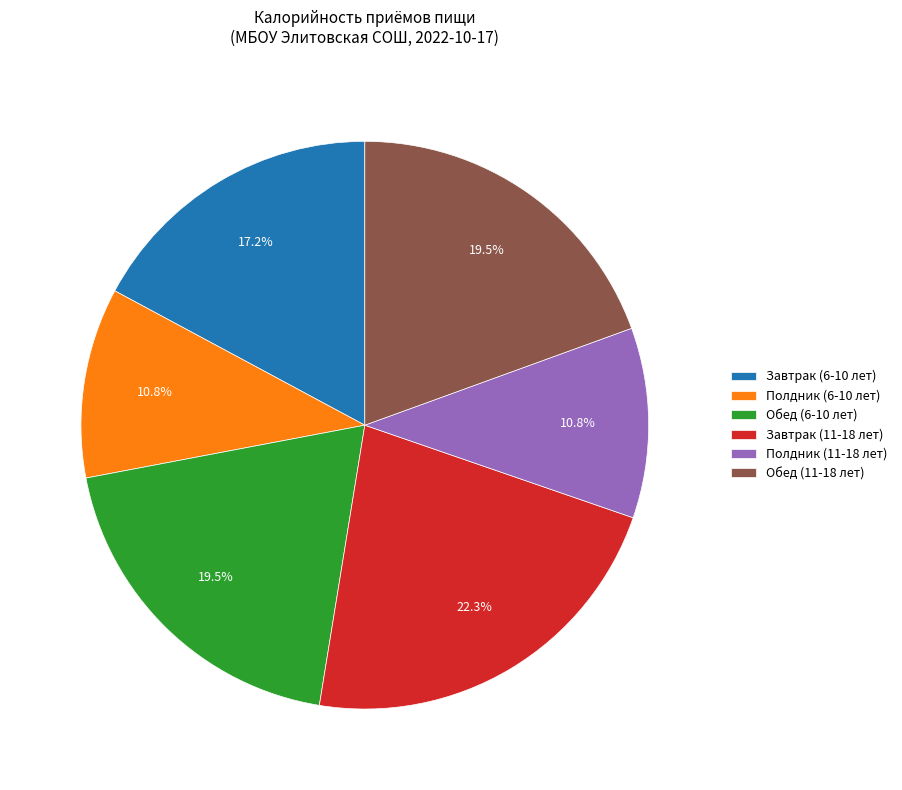

Which slice is the largest?

Завтрак (11-18 лет)